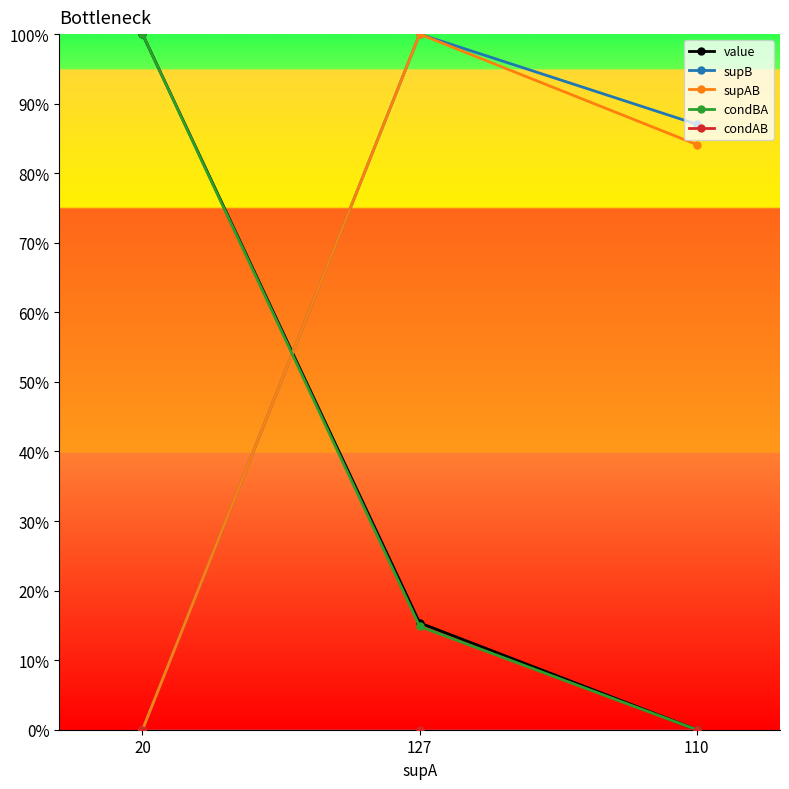

Is this an area chart (filled region under the line)?

No